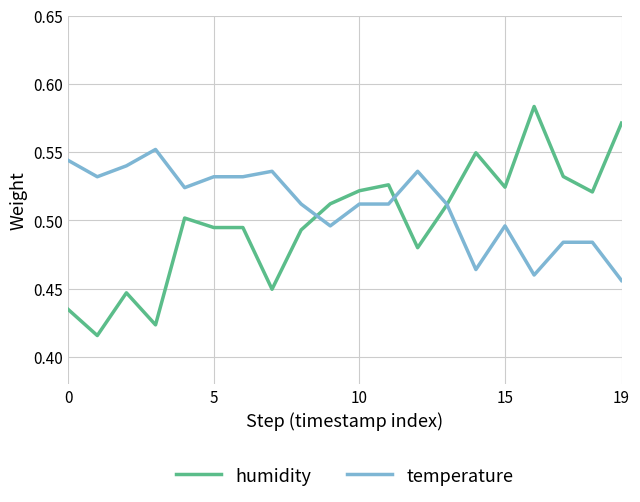

Count the temperature values in the range 0 to 1.

20